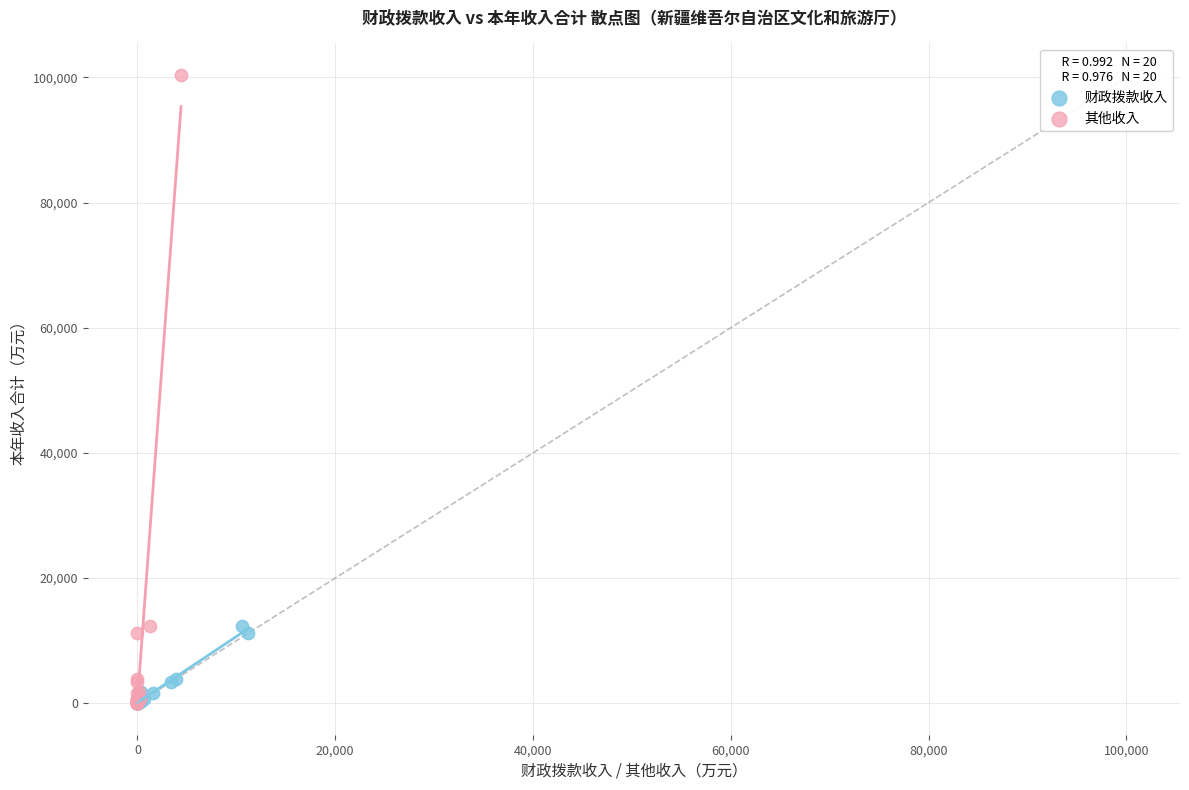

Which series contains the highest Y value?

其他收入